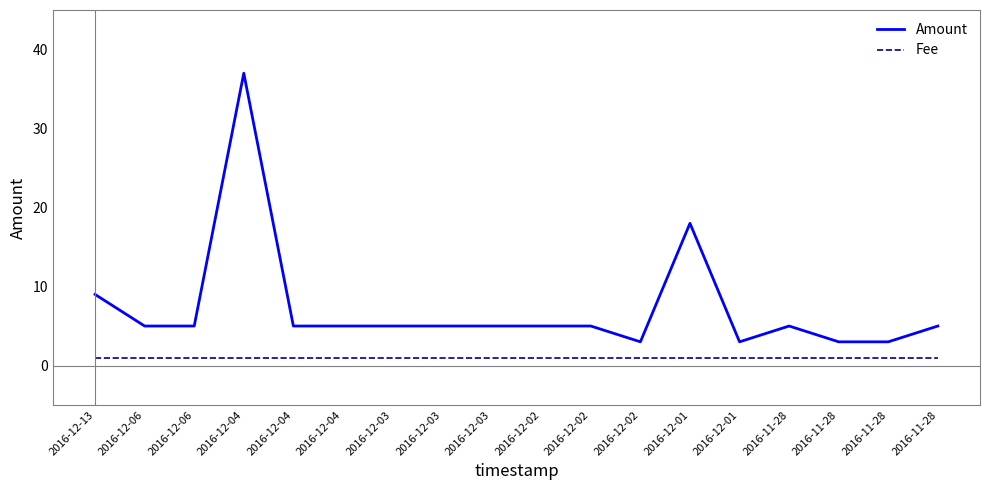

How many lines are shown in the chart?

2